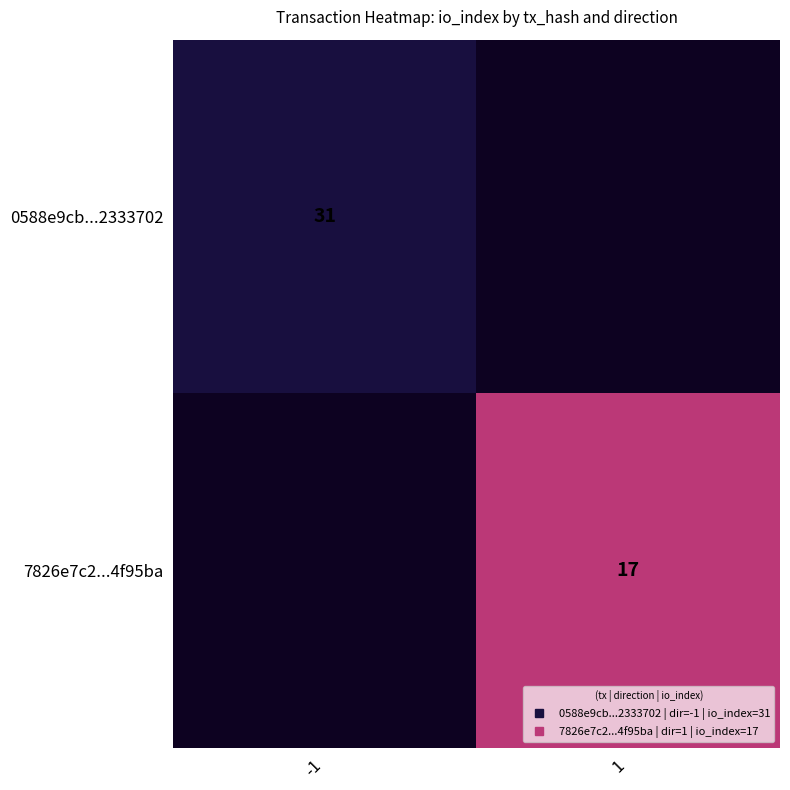

True or false: 0588e9cb...2333702 has a value of 31.0 at -1.

True